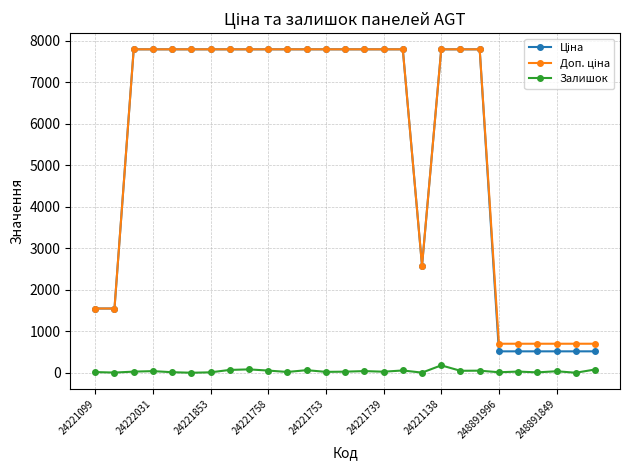

What is the highest value of the Залишок series?

178.0